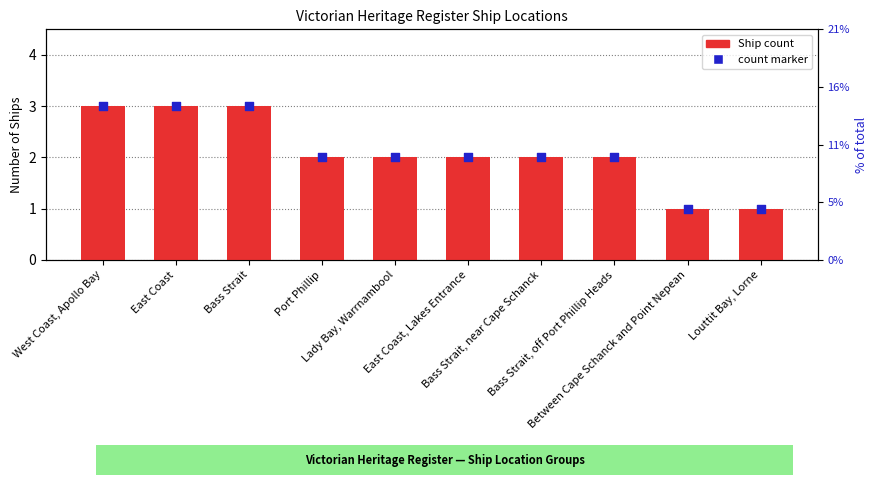

What is the total value across all series at Bass Strait?

6